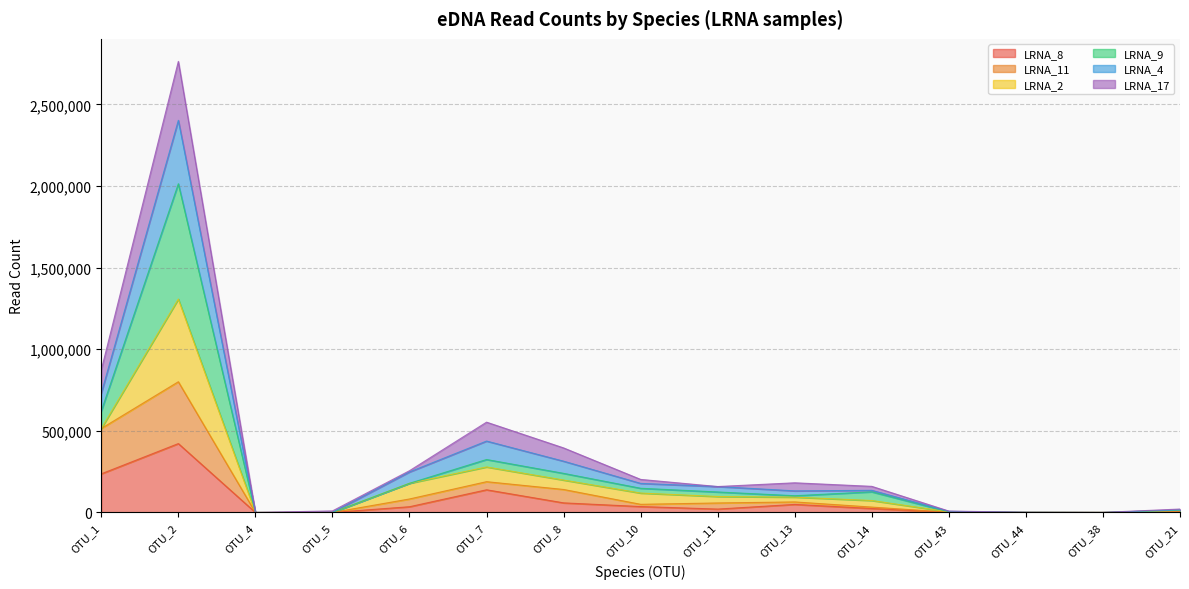

How many positive values does the LRNA_4 series have?

14